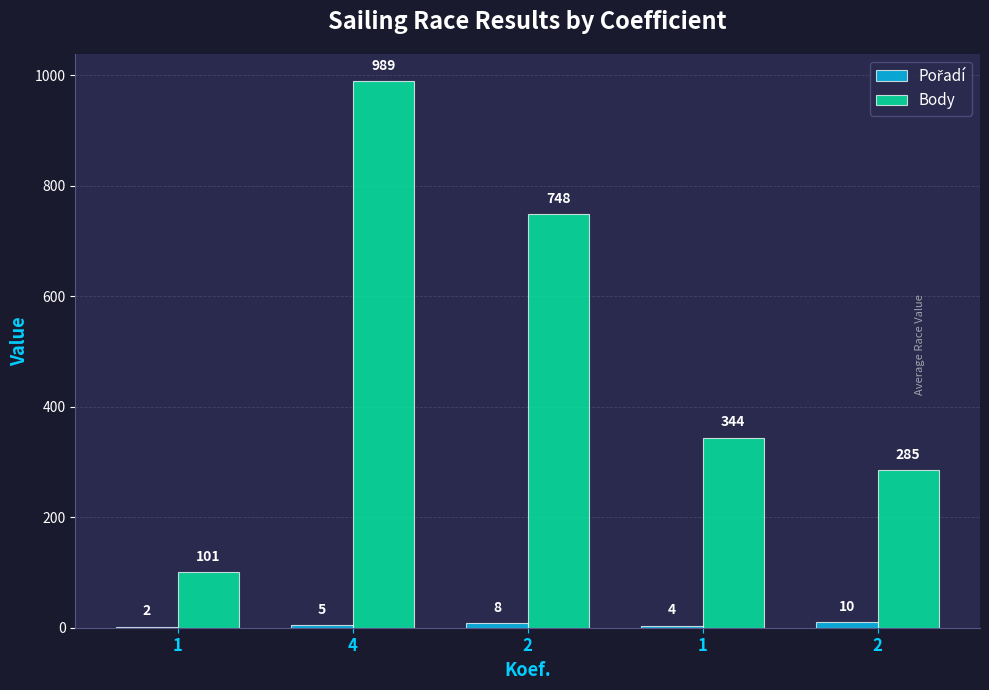

List the series in order of their overall mean, highest first.

Body, Pořadí